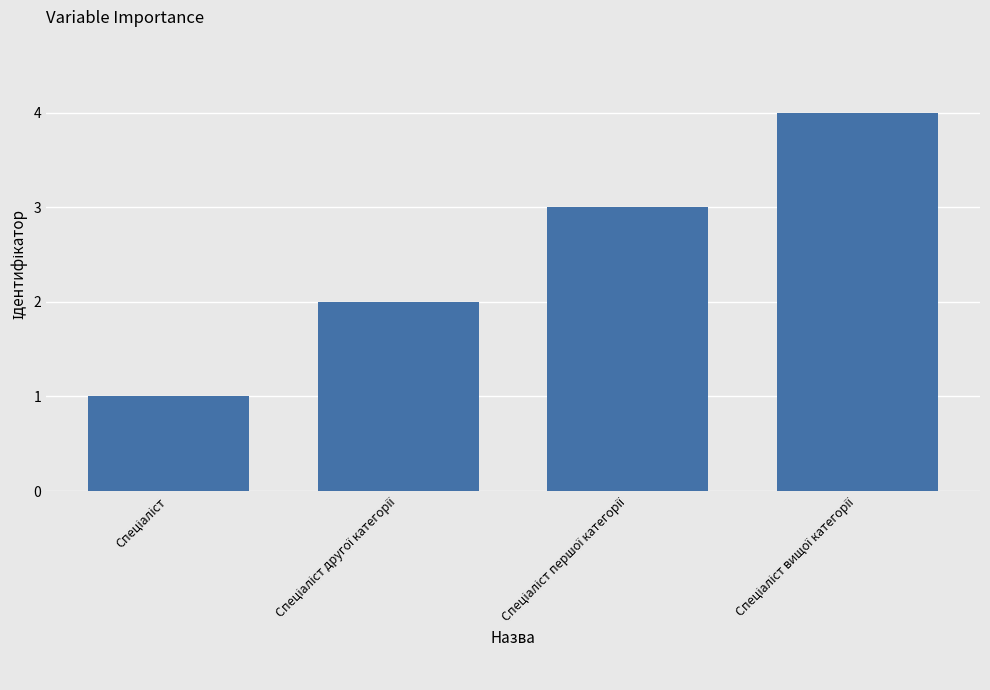

What is the greatest value displayed?

4